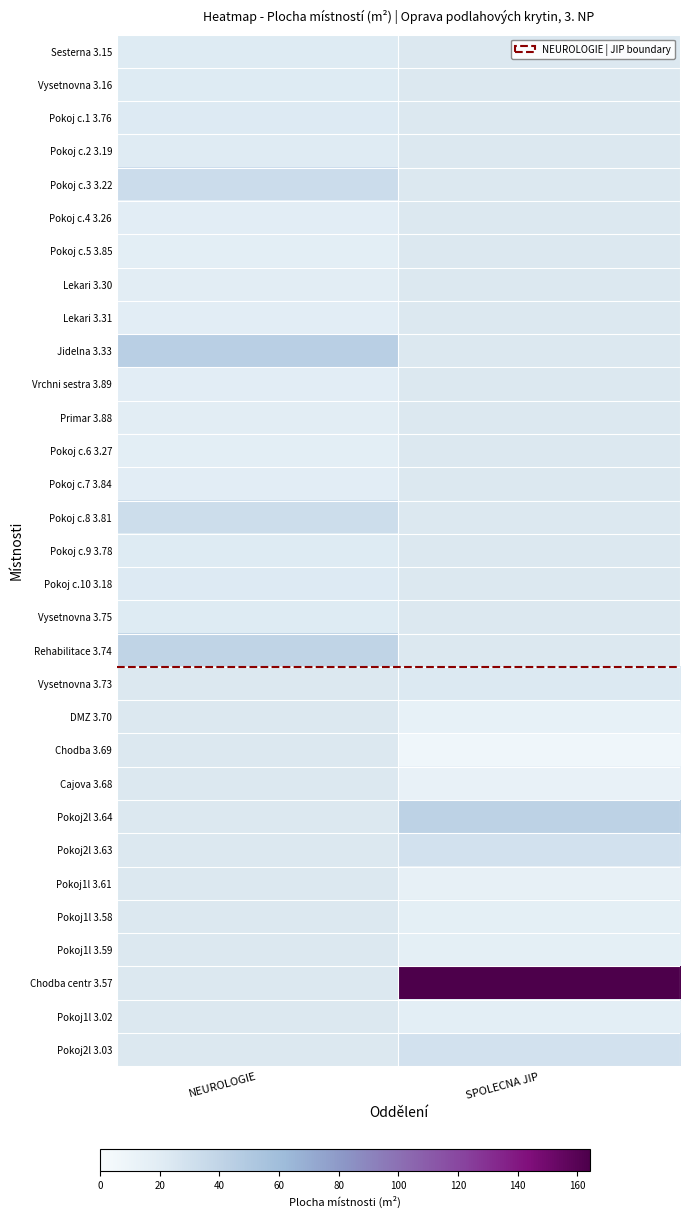

At which label does Pokoj c.9 3.78 reach its minimum?

NEUROLOGIE